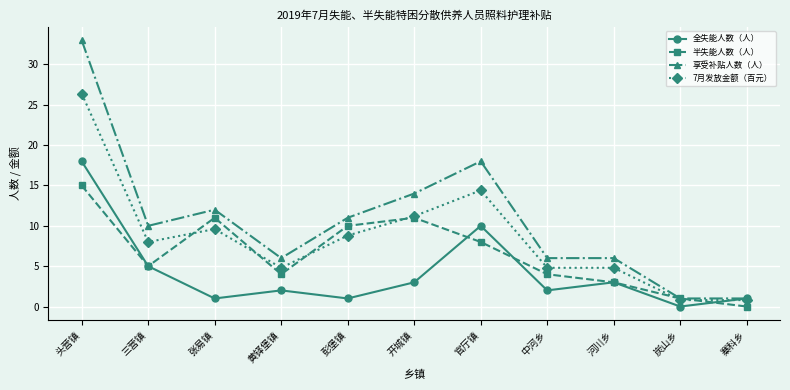

Does the chart have visible grid lines?

Yes